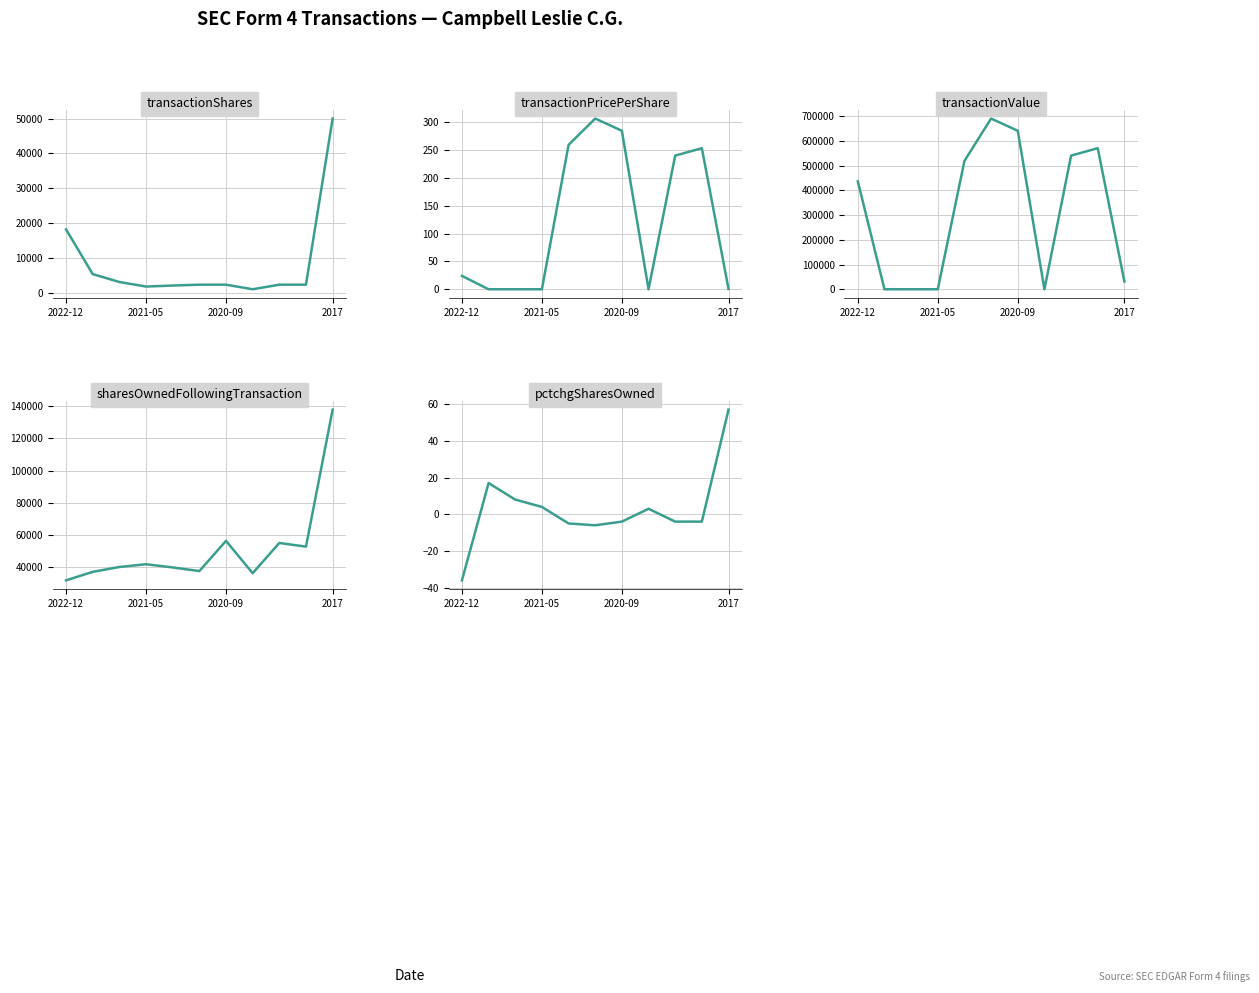

How many values in the sharesOwnedFollowingTransaction series are below 40174?

5